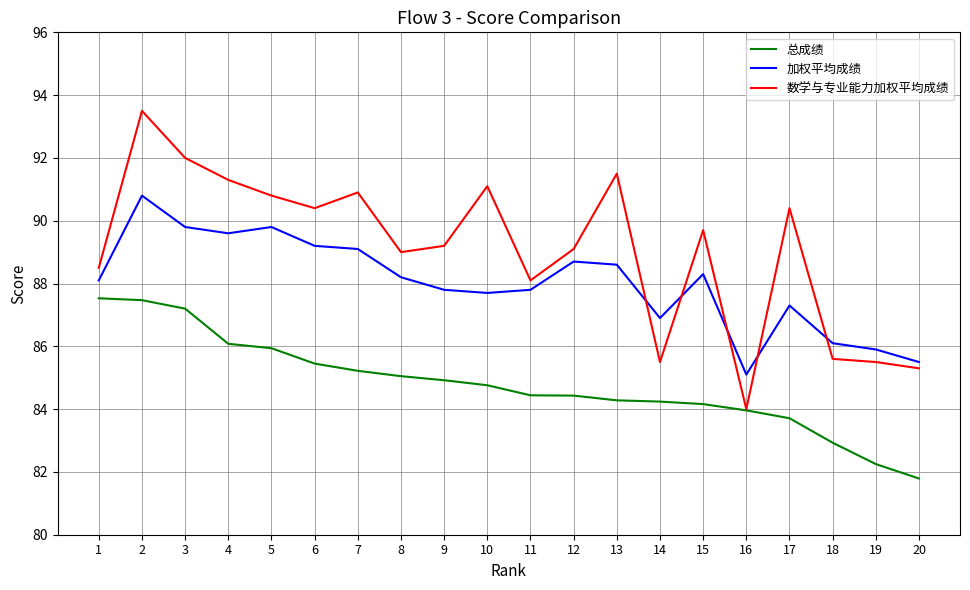

What is the approximate value of 数学与专业能力加权平均成绩 at 1?

88.5